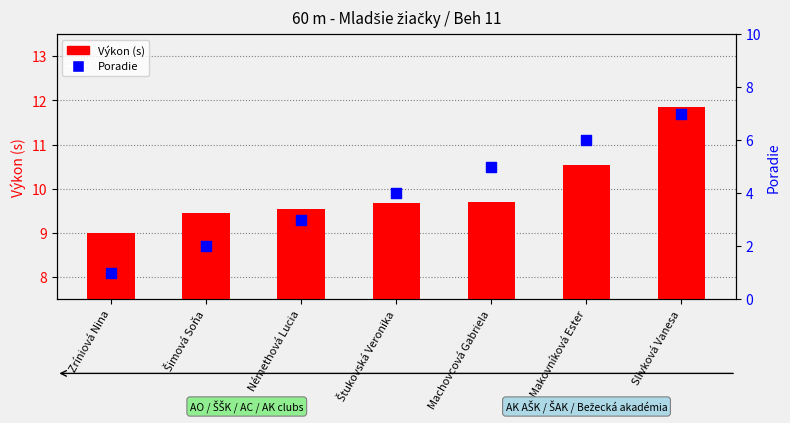

Which series has the largest Y range (max minus min)?

Poradie